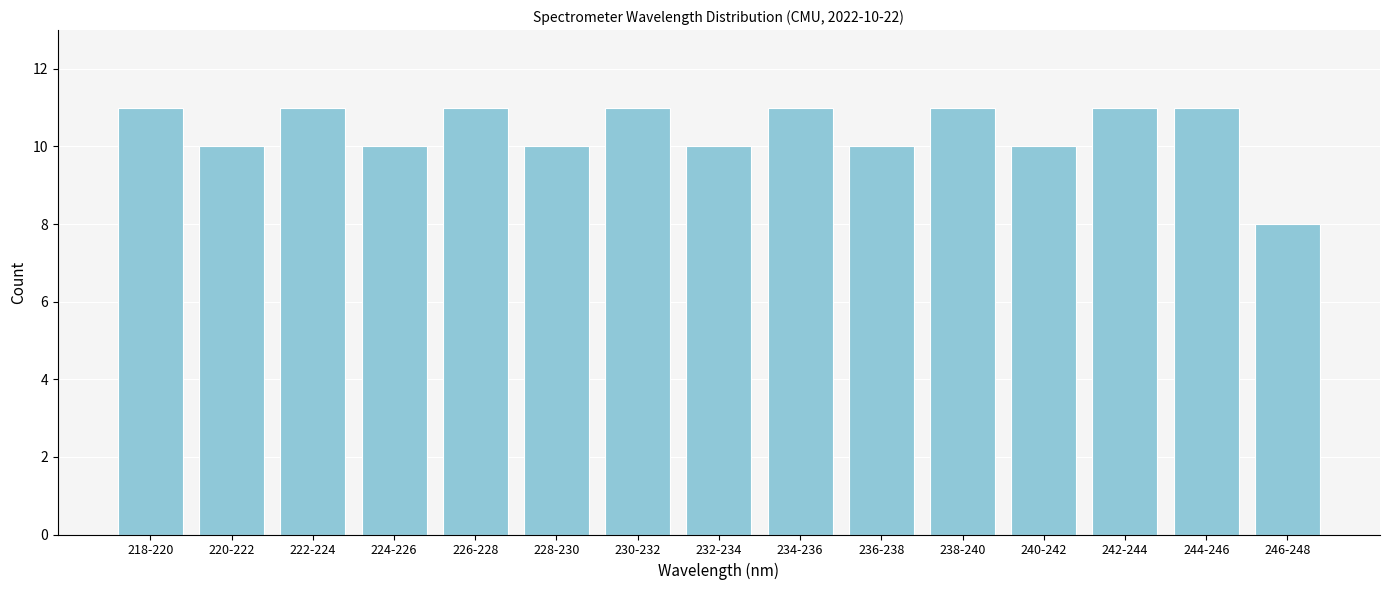

Reading left to right, transcribe all the data shown in this chart.

218-220=11	220-222=10	222-224=11	224-226=10	226-228=11	228-230=10	230-232=11	232-234=10	234-236=11	236-238=10	238-240=11	240-242=10	242-244=11	244-246=11	246-248=8